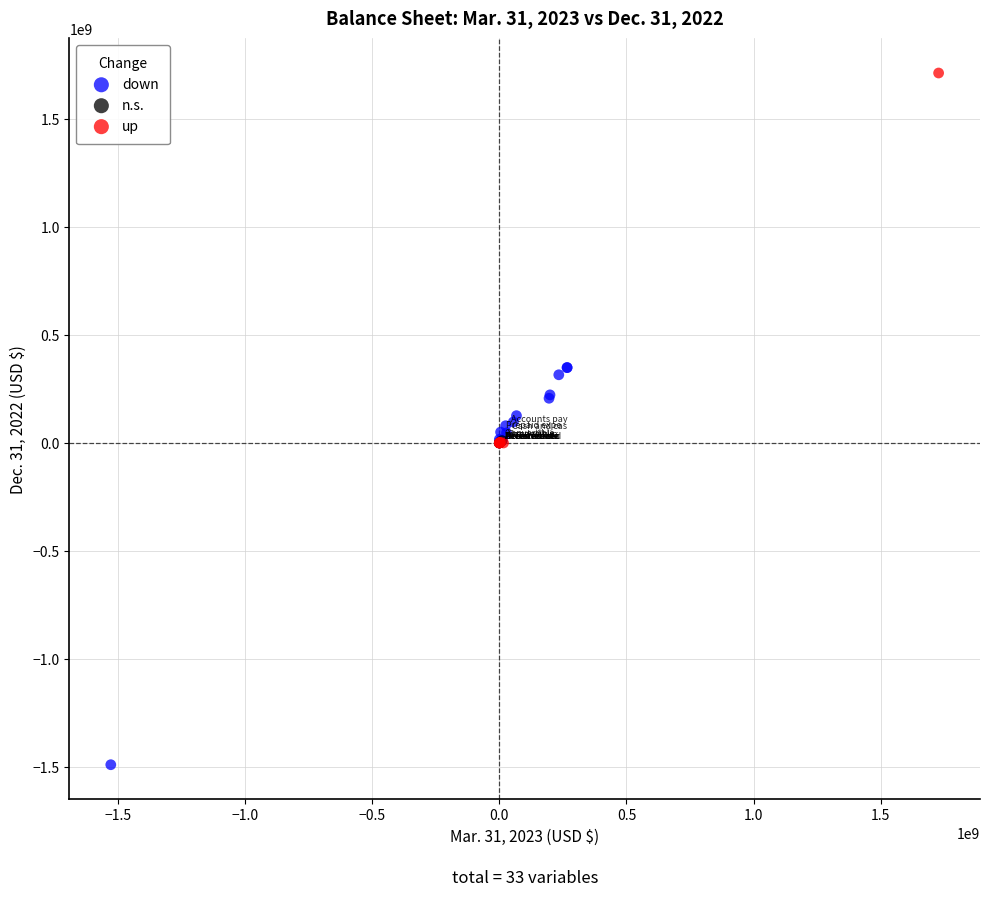

Which series reaches the minimum Y coordinate?

down